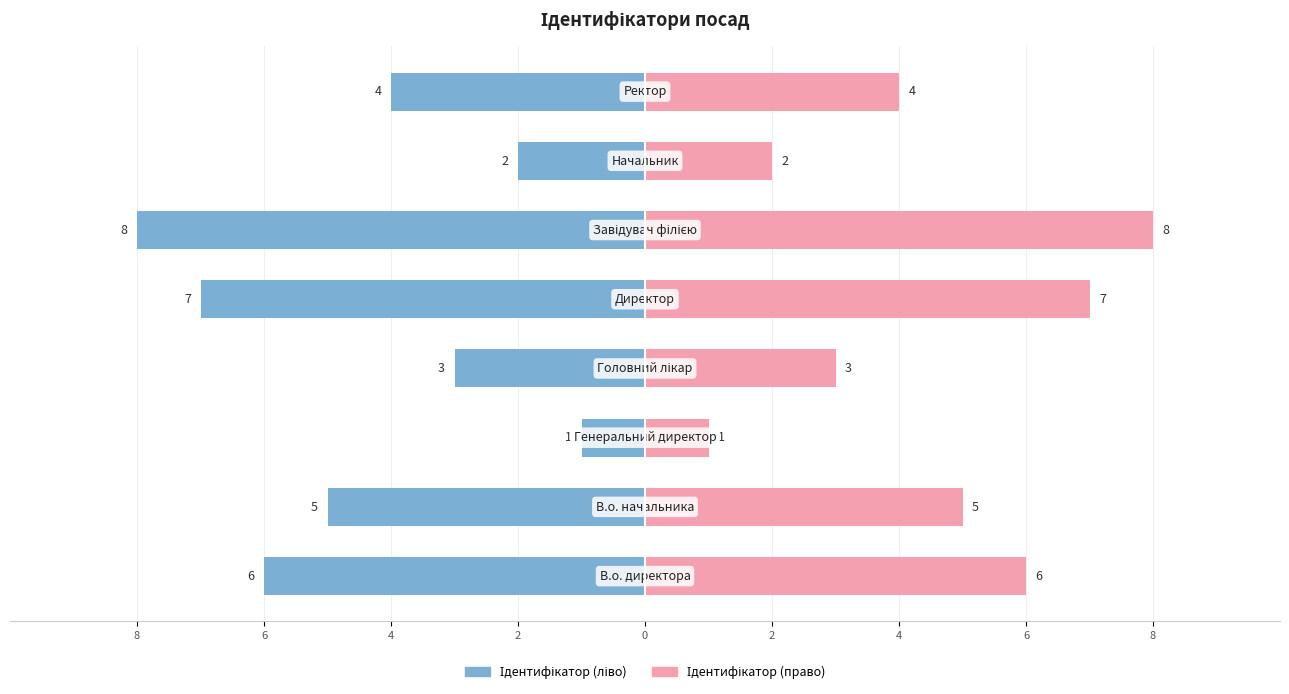

How many bars are there in total?

16